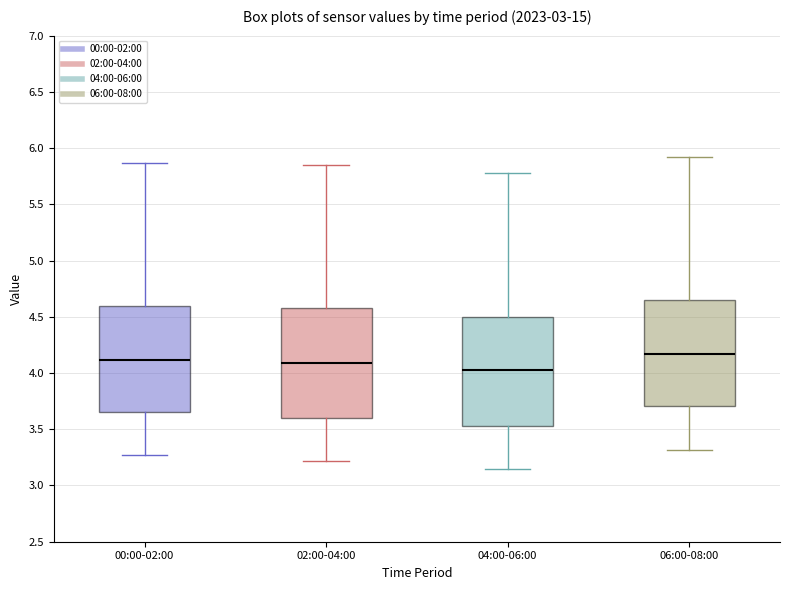

Reading left to right, read every box against the y-axis: the position of its median line, the range the box covers, and the ends of its whiskers. The values are not printed on the chart, so give them approximately, as read against the axis.

00:00-02:00: median 4.10, box 3.65 to 4.60, whiskers 3.25 to 5.85
02:00-04:00: median 4.10, box 3.60 to 4.60, whiskers 3.20 to 5.85
04:00-06:00: median 4.05, box 3.55 to 4.50, whiskers 3.15 to 5.80
06:00-08:00: median 4.15, box 3.70 to 4.65, whiskers 3.30 to 5.90